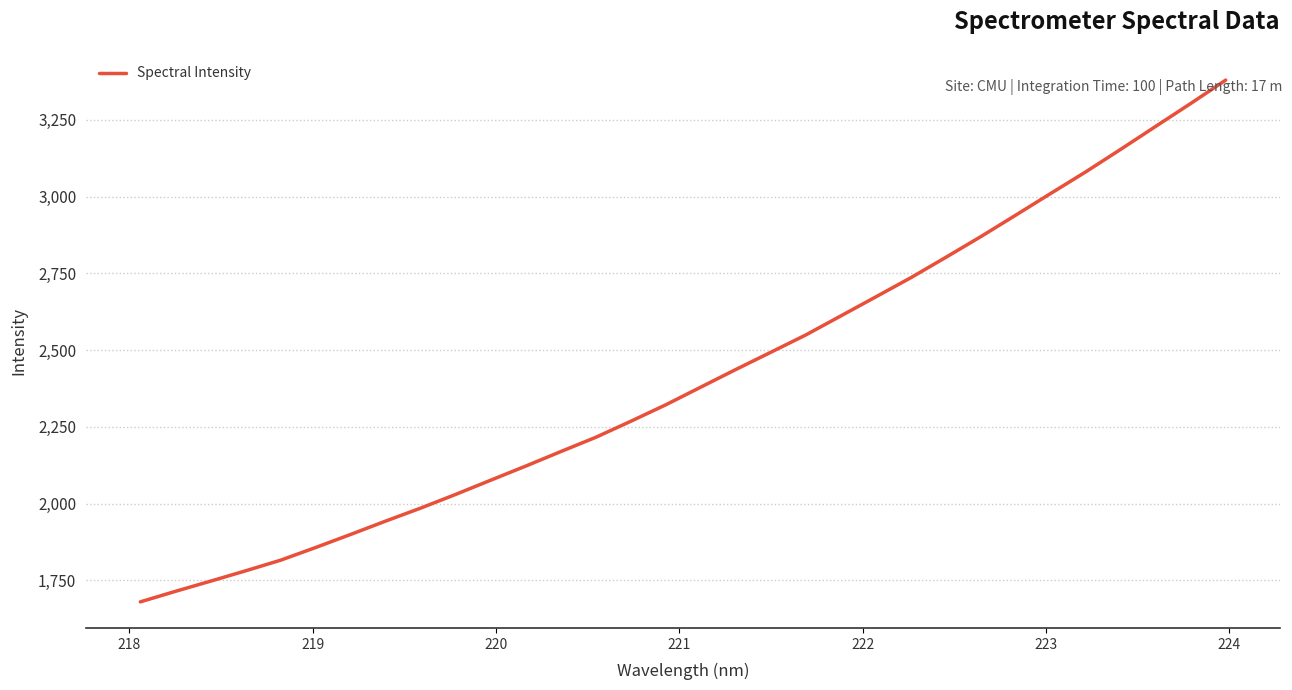

What is the difference between the maximum and minimum values?

1699.4